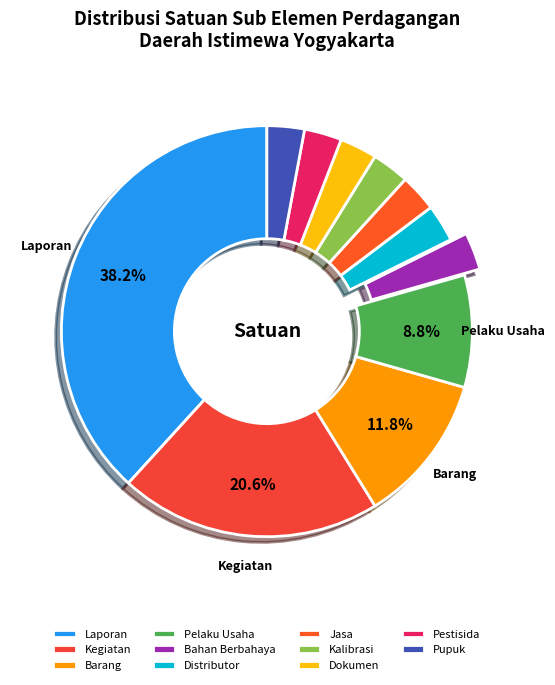

Which category has the biggest portion of the pie?

Laporan